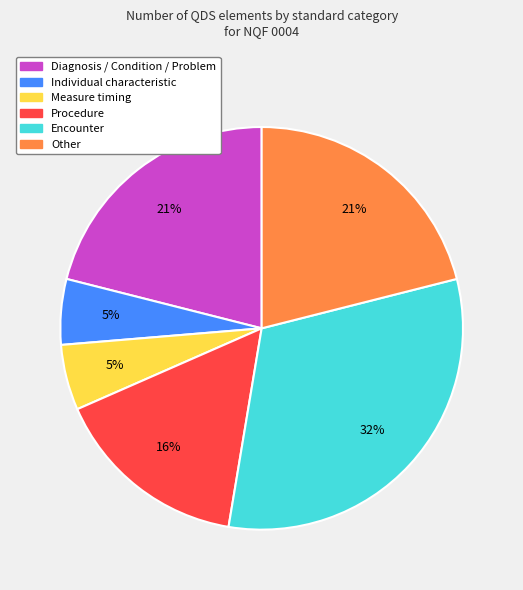

To the nearest percent, what is the average slice percentage?

17%